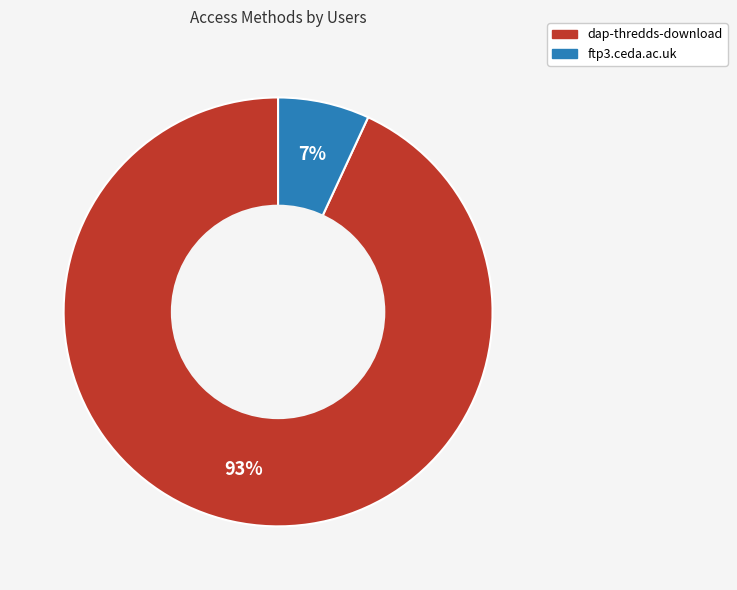

Rank the categories by value from highest to lowest.

dap-thredds-download, ftp3.ceda.ac.uk